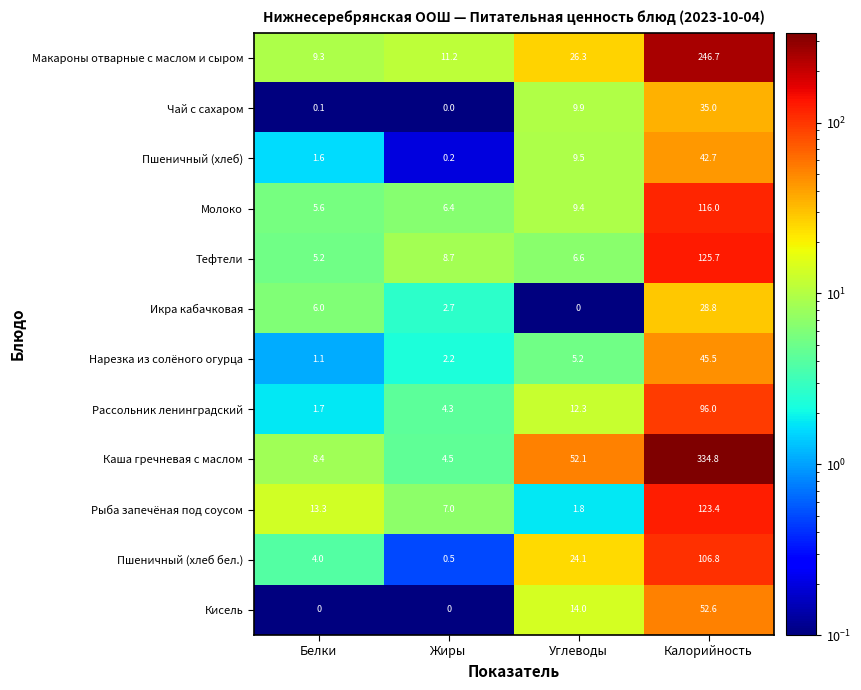

Is it true that Каша гречневая с маслом equals 560.6 at Калорийность?

False